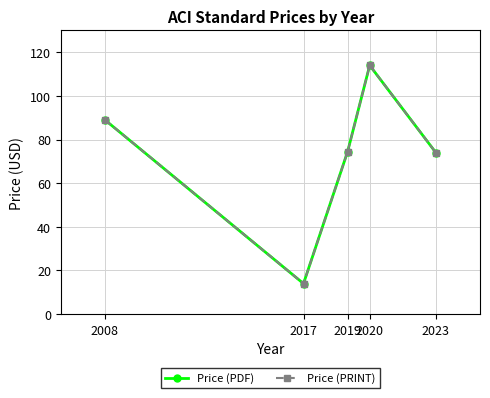

Does the chart have visible grid lines?

Yes